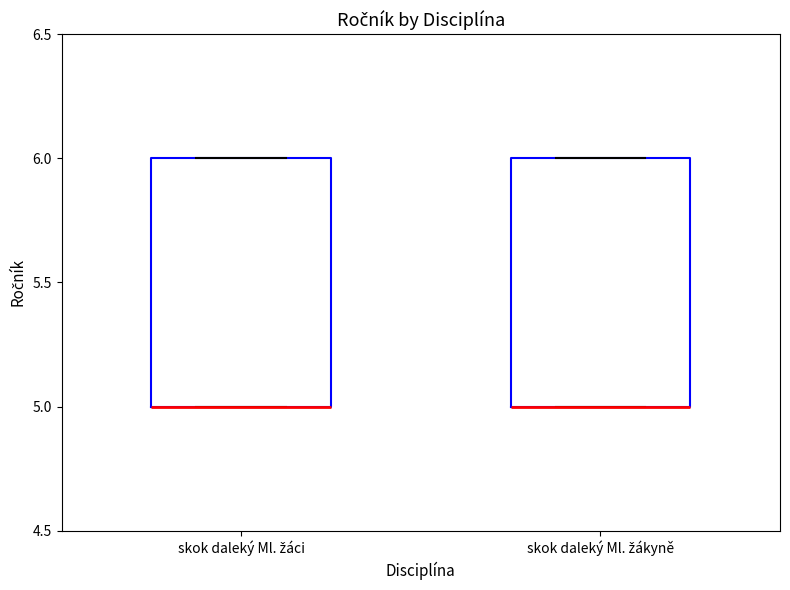

Reading left to right, transcribe this box plot: for each box, give where its median line is, the range the box spans, and where its two whiskers end, as read against the y-axis. The values are not printed on the chart, so give them approximately, as read against the axis.

skok daleký Ml. žáci: median 5 (drawn on the box's lower edge), box 5 to 6, whiskers 5 to 6
skok daleký Ml. žákyně: median 5 (drawn on the box's lower edge), box 5 to 6, whiskers 5 to 6